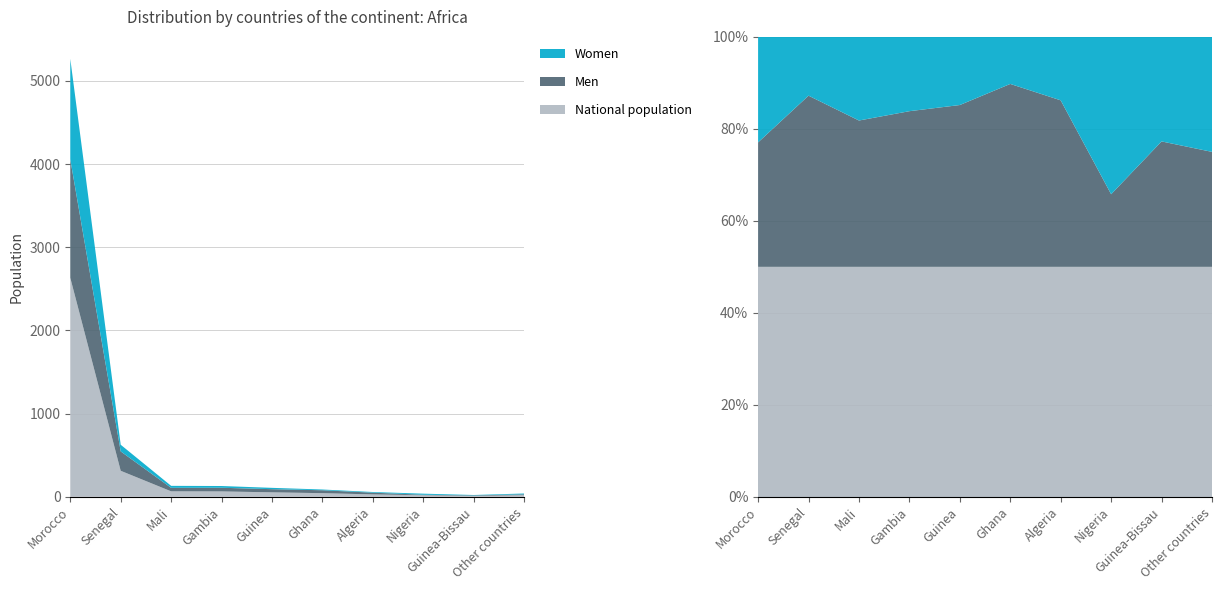

Reading left to right, list all the values displayed in this chart.

National population: 2633	313	66	65	54	44	29	19	11	20
Men: 1425	233	42	44	38	35	21	6	6	10
Women: 1208	80	24	21	16	9	8	13	5	10